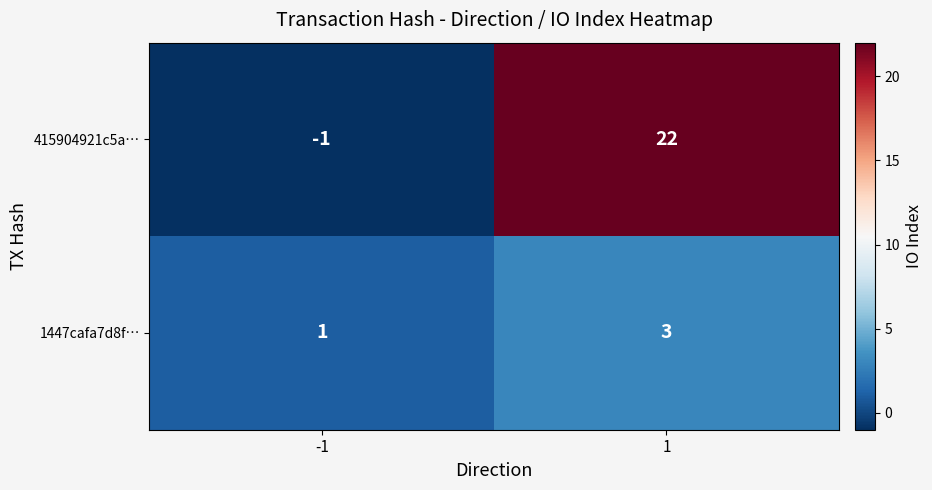

Which series has the largest range (max minus min)?

415904921c5a…